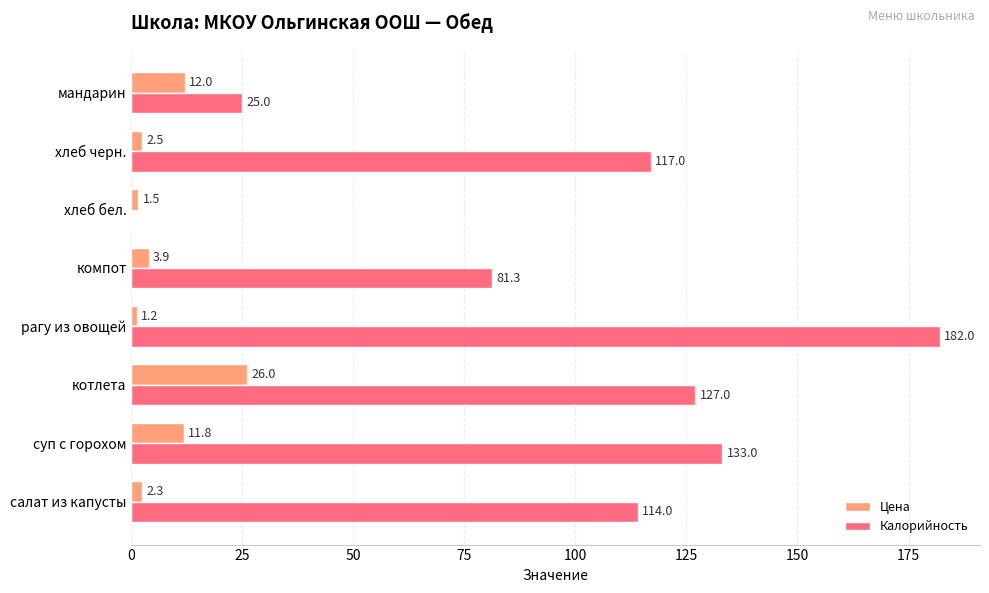

The Калорийность series shows 117.0 at хлеб черн.. True or false?

True